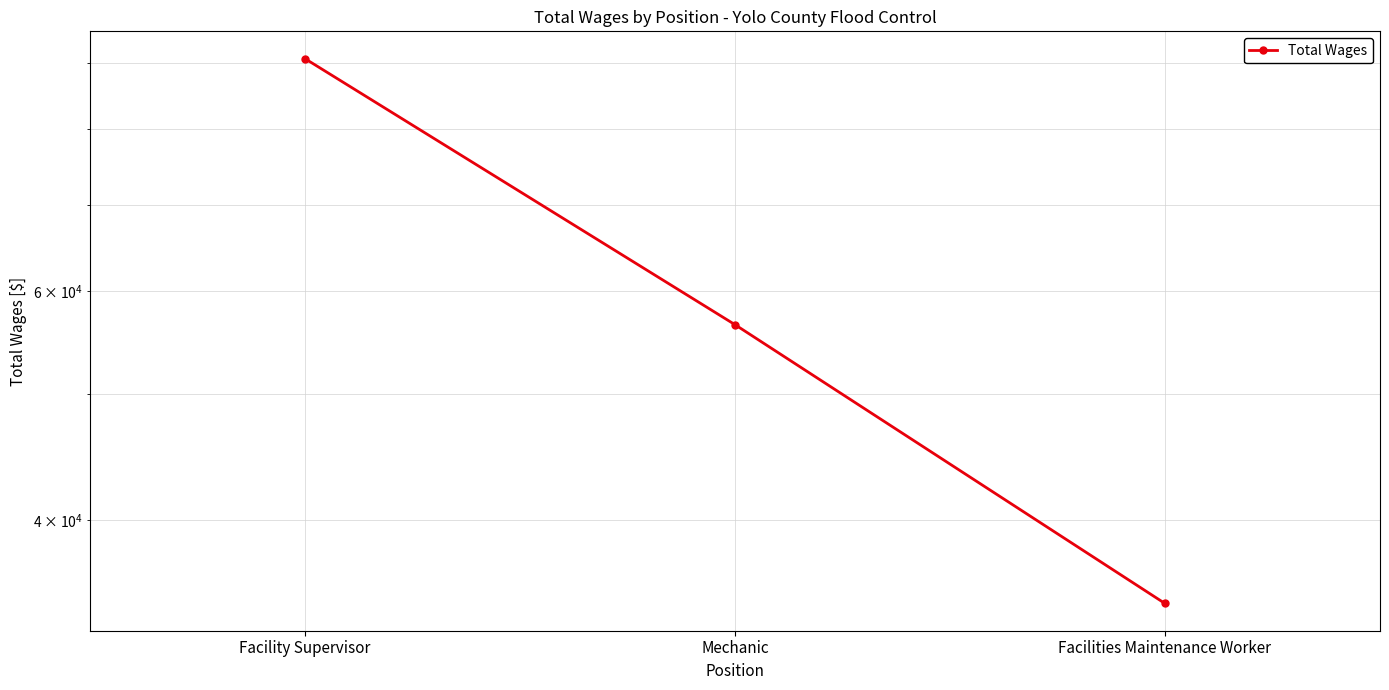

What is the minimum value shown in the chart?

34476